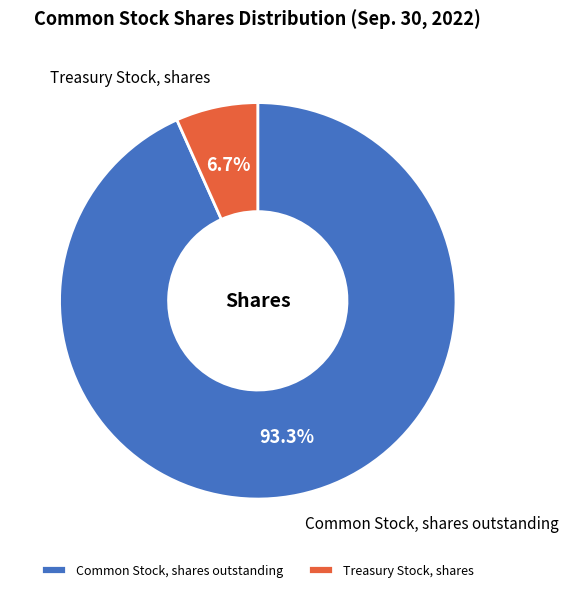

Rank the categories by value from highest to lowest.

Common Stock, shares outstanding, Treasury Stock, shares